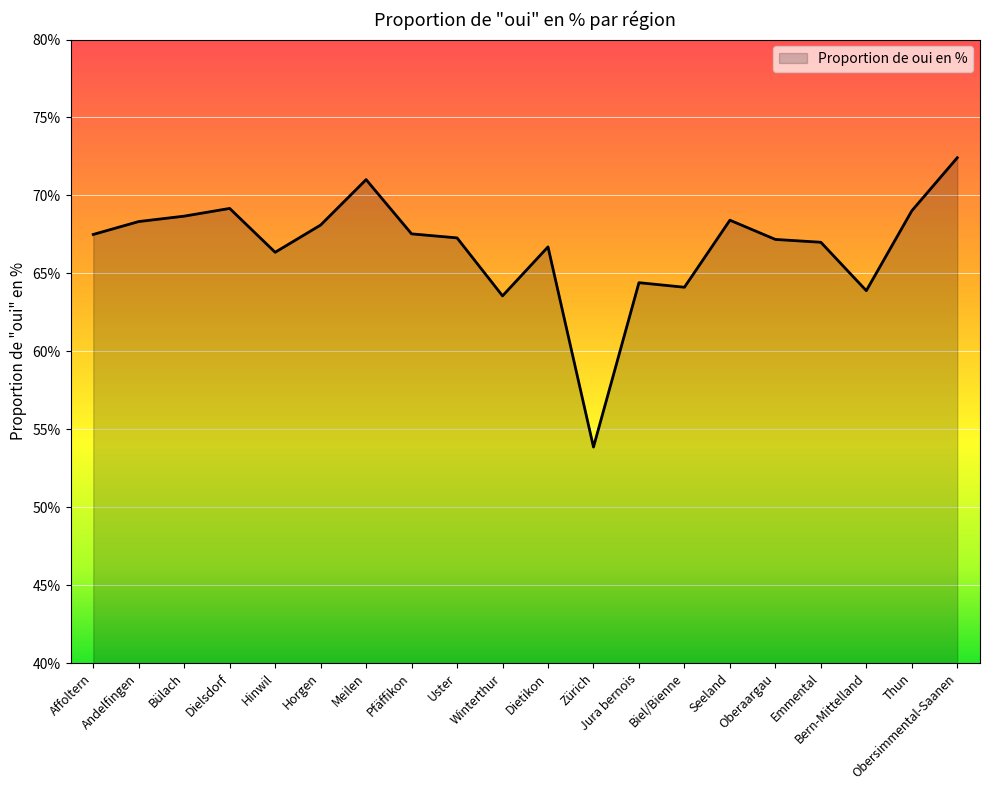

At which category does the data reach its first local peak?

Dielsdorf